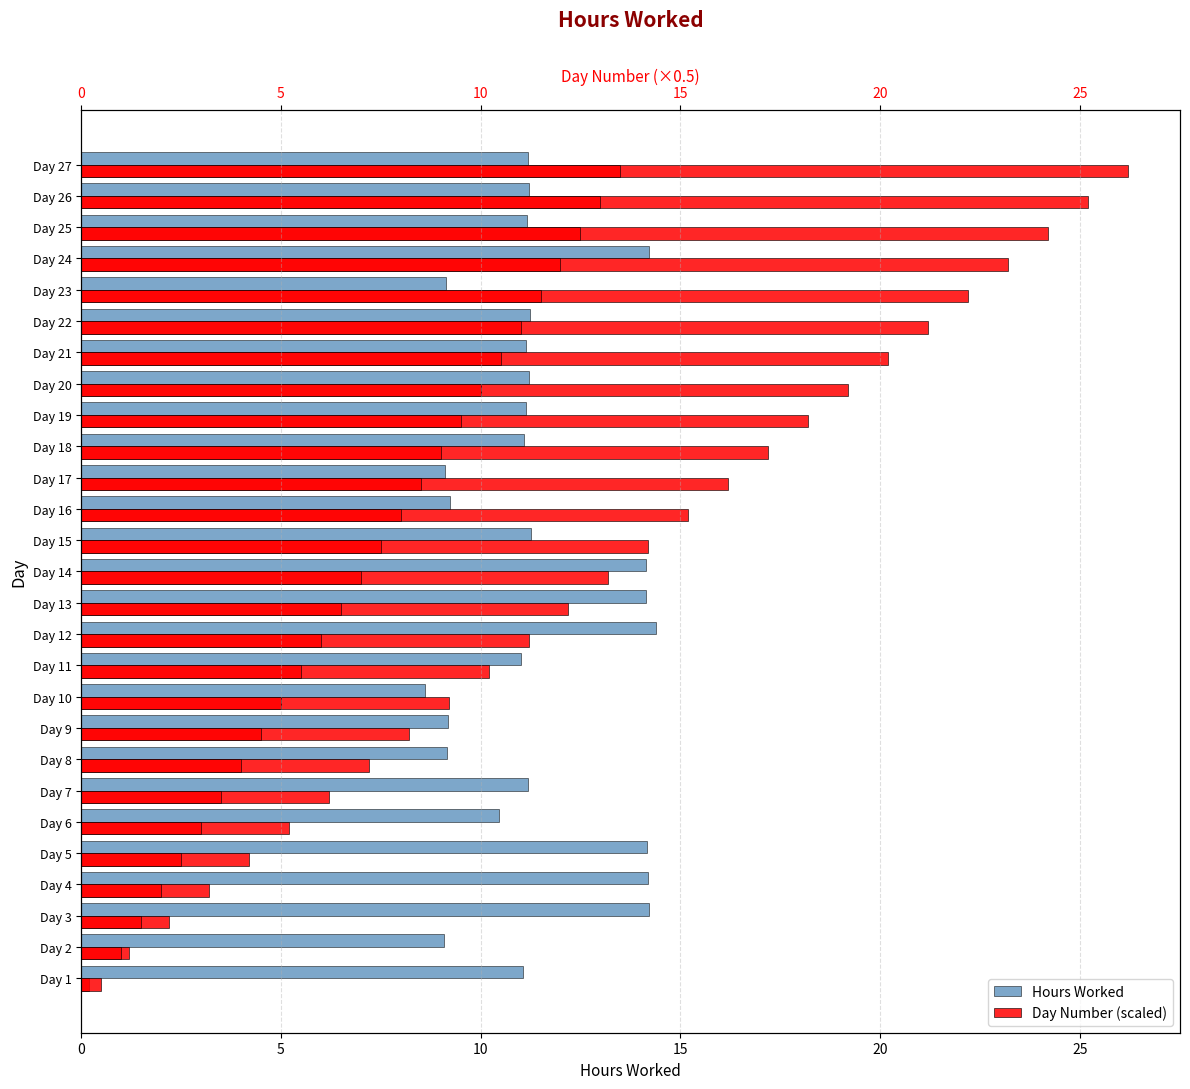

Reading left to right, what are all the values shown in this chart?

Hours Worked: 11.1	9.1	14.2	14.2	14.2	10.5	11.2	9.2	9.2	8.6	11.0	14.4	14.1	14.2	11.3	9.2	9.1	11.1	11.1	11.2	11.1	11.2	9.1	14.2	11.2	11.2	11.2
Day Number (scaled): 0.2	1.2	2.2	3.2	4.2	5.2	6.2	7.2	8.2	9.2	10.2	11.2	12.2	13.2	14.2	15.2	16.2	17.2	18.2	19.2	20.2	21.2	22.2	23.2	24.2	25.2	26.2